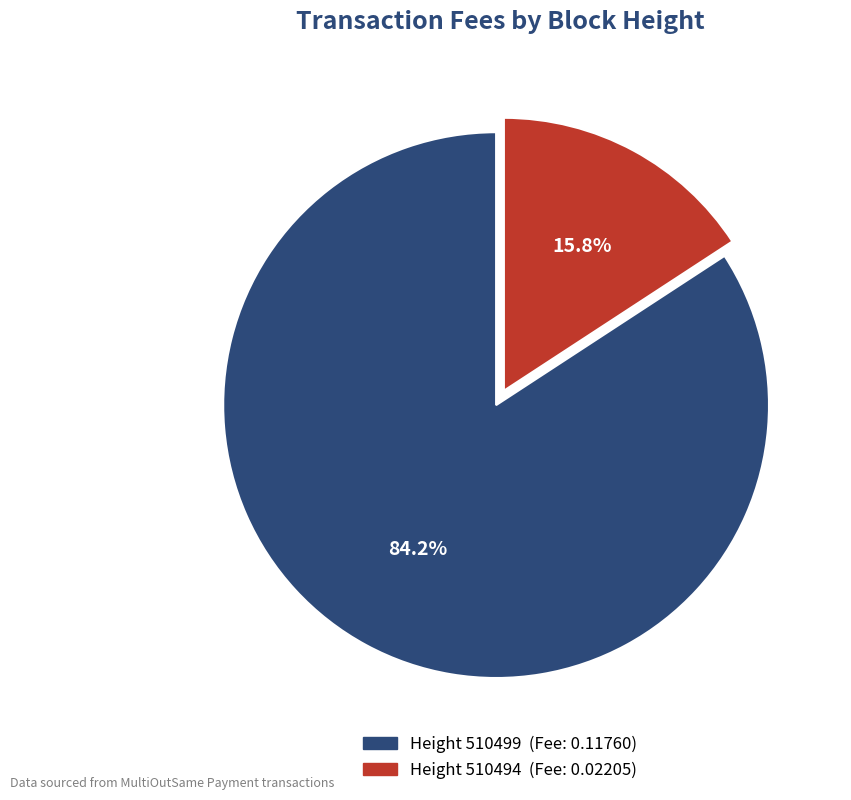

Is there any slice that represents more than half of the pie?

Yes